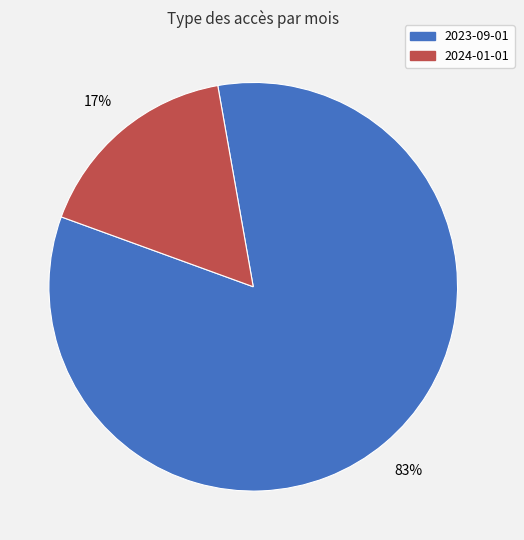

To the nearest percent, what is the average slice percentage?

50%